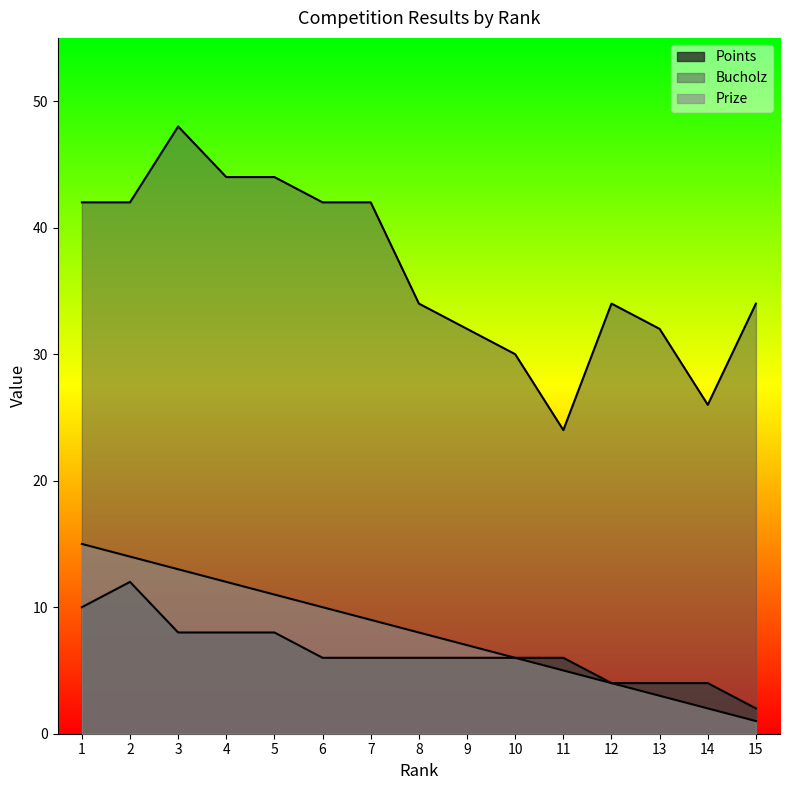

True or false: Points and Bucholz intersect in this chart.

False